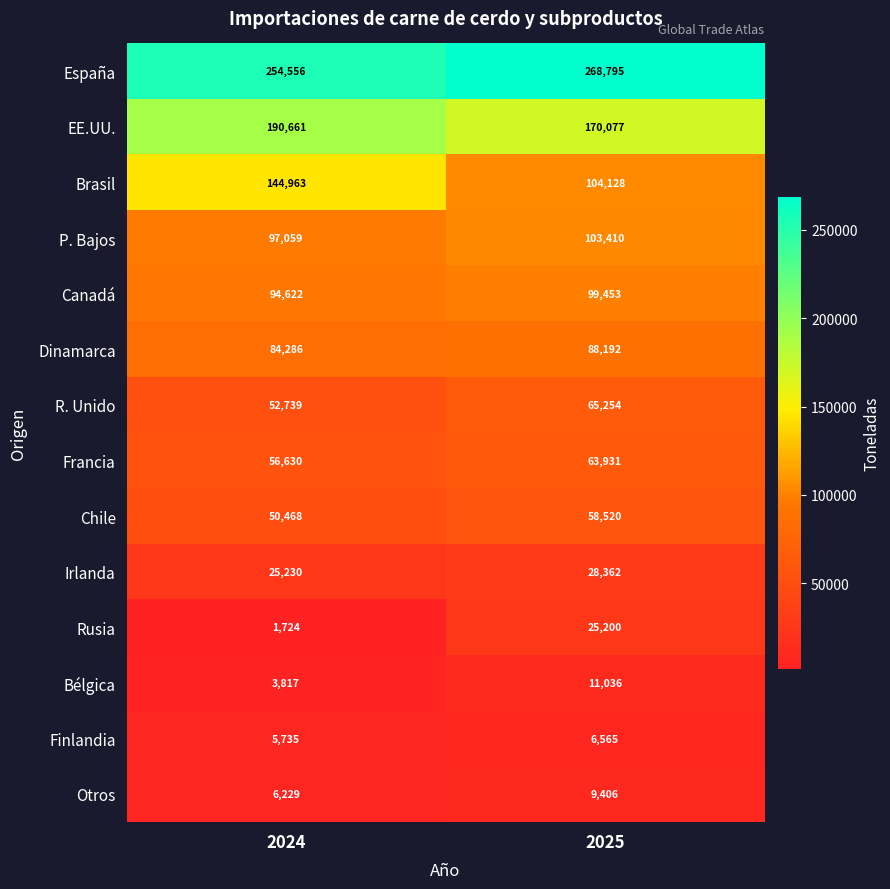

What is the average value of the Otros series?

7818